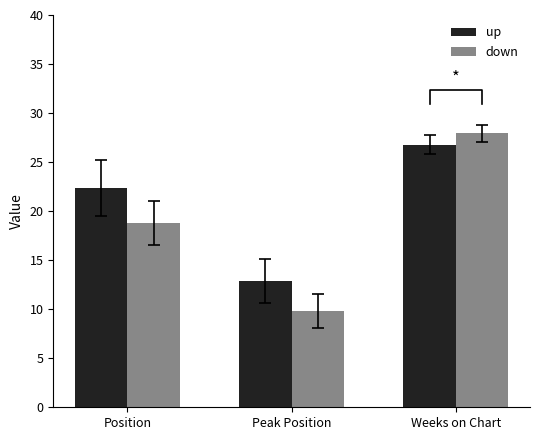

At which label does down first exceed 18?

Position